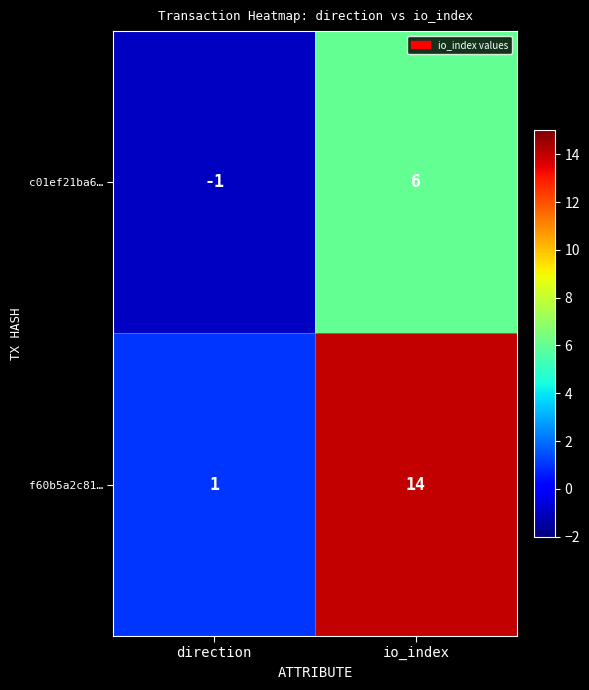

Which label corresponds to the largest value in the chart?

io_index